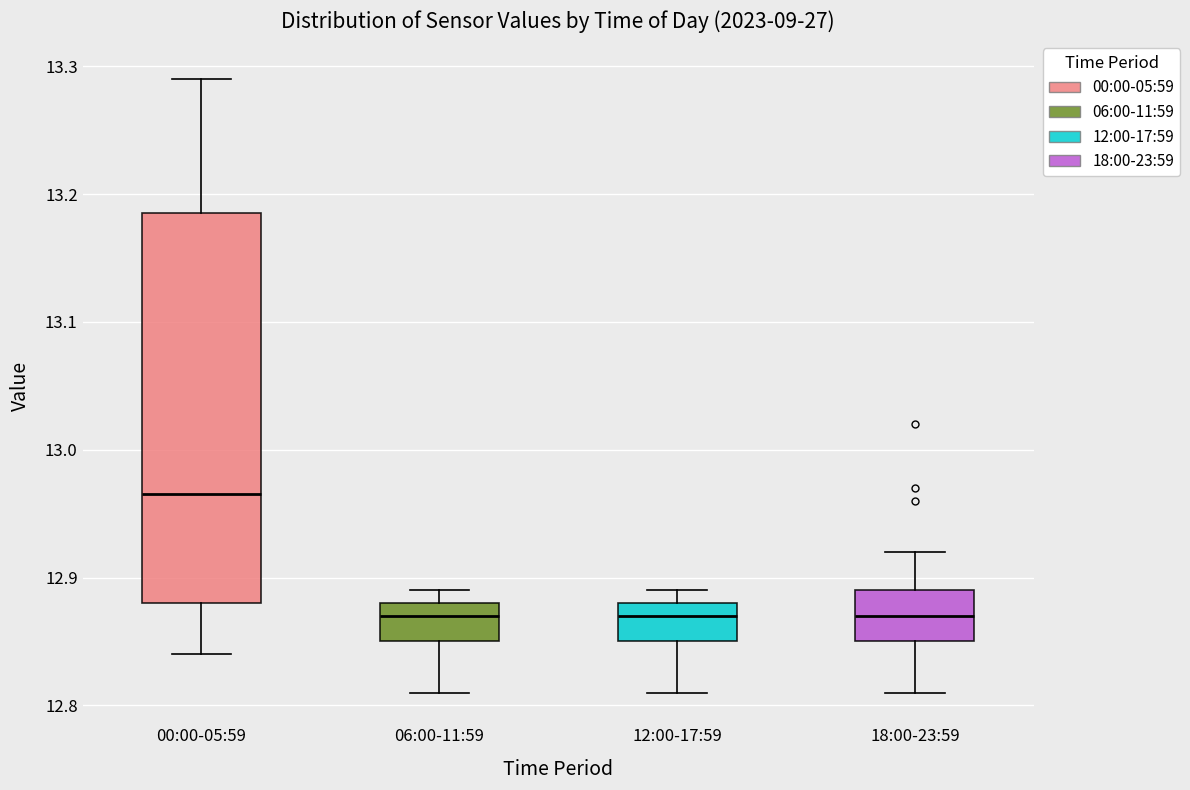

Comparing the boxes themselves (not the whiskers), which one is the tallest?

00:00-05:59